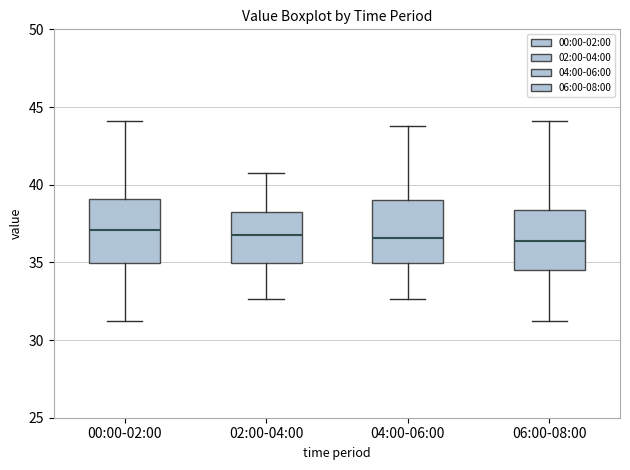

Where does the median line of the box for 00:00-02:00 sit on the y-axis? The values are not printed on the chart, so give them approximately, as read against the axis.

37.0